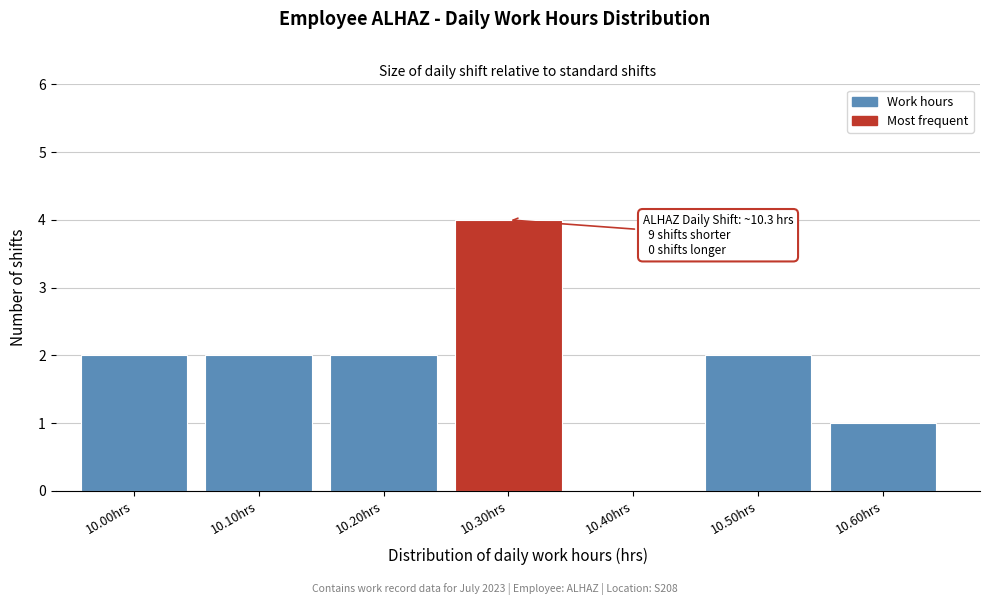

Reading left to right, what are all the values shown in this chart?

10.00hrs=2	10.10hrs=2	10.20hrs=2	10.30hrs=4	10.40hrs=0	10.50hrs=2	10.60hrs=1